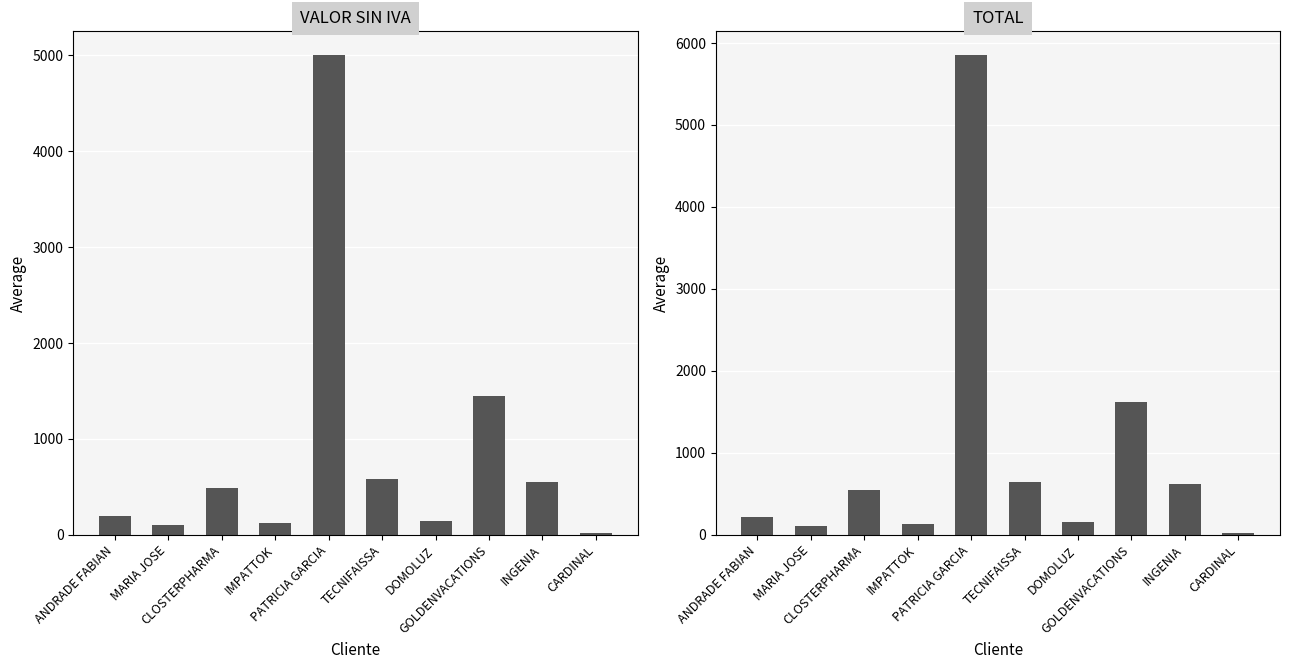

What are all the series names shown in the legend?

VALOR SIN IVA, TOTAL